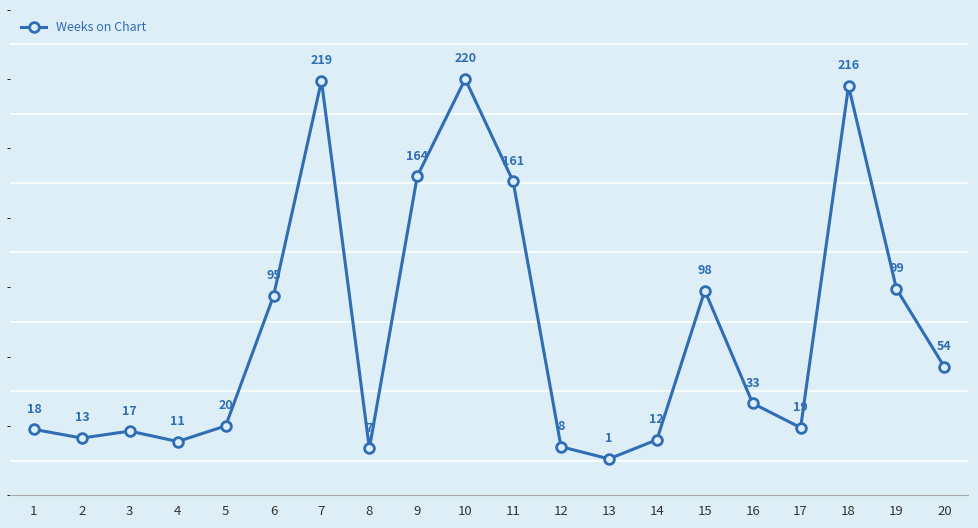

Rank the categories by value from highest to lowest.

10, 7, 18, 9, 11, 19, 15, 6, 20, 16, 5, 17, 1, 3, 2, 14, 4, 12, 8, 13